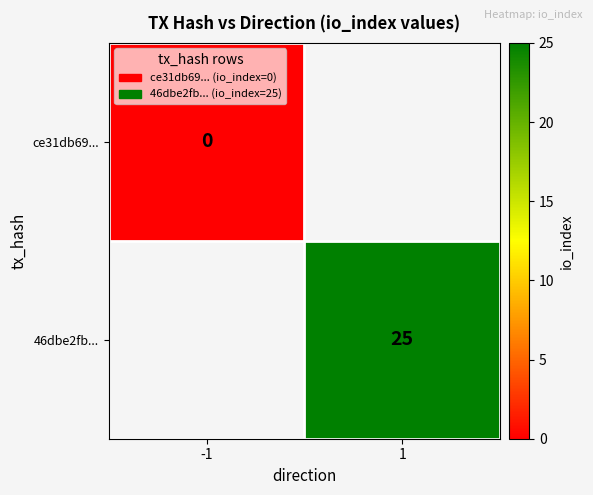

Is it true that 46dbe2fb... equals 25 at 1?

True